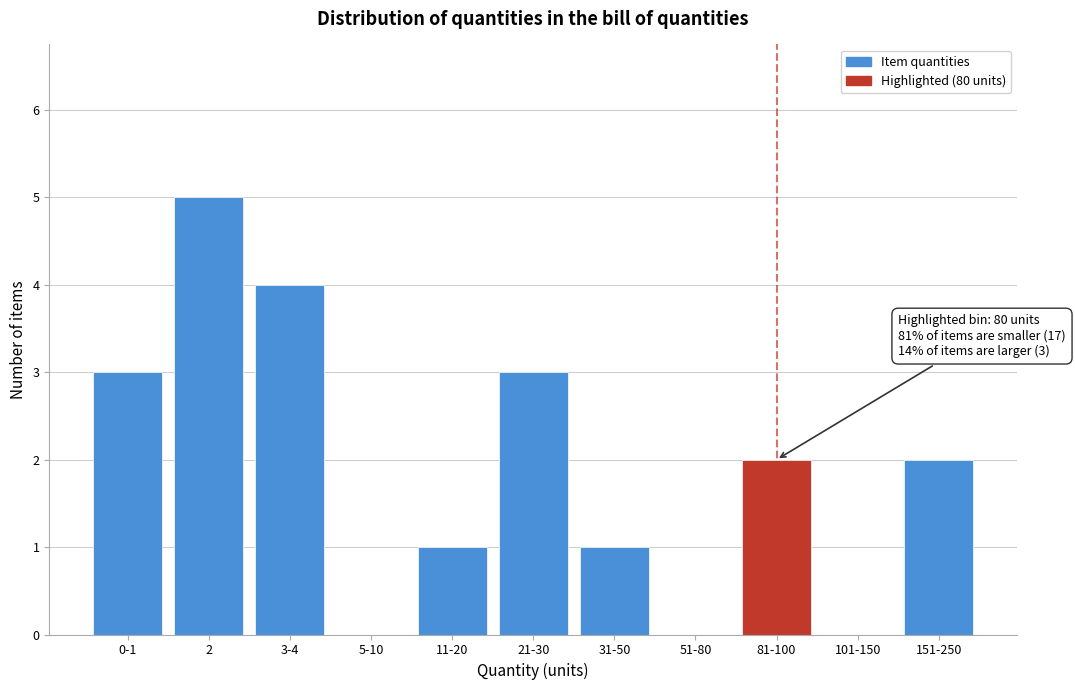

Reading left to right, list all the values displayed in this chart.

0-1=3	2=5	3-4=4	5-10=0	11-20=1	21-30=3	31-50=1	51-80=0	81-100=2	101-150=0	151-250=2